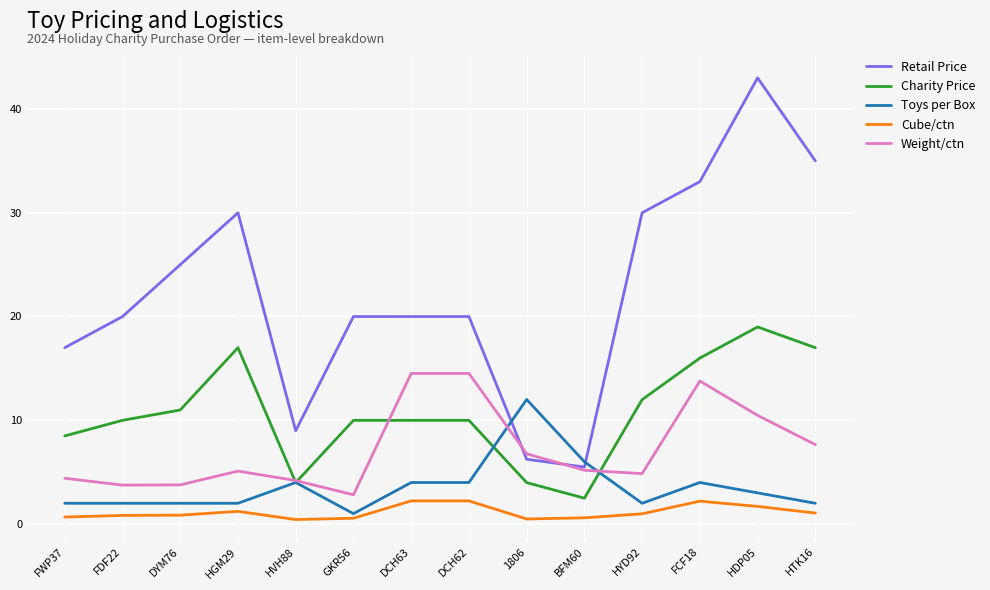

What is the highest value of the Weight/ctn series?

14.5